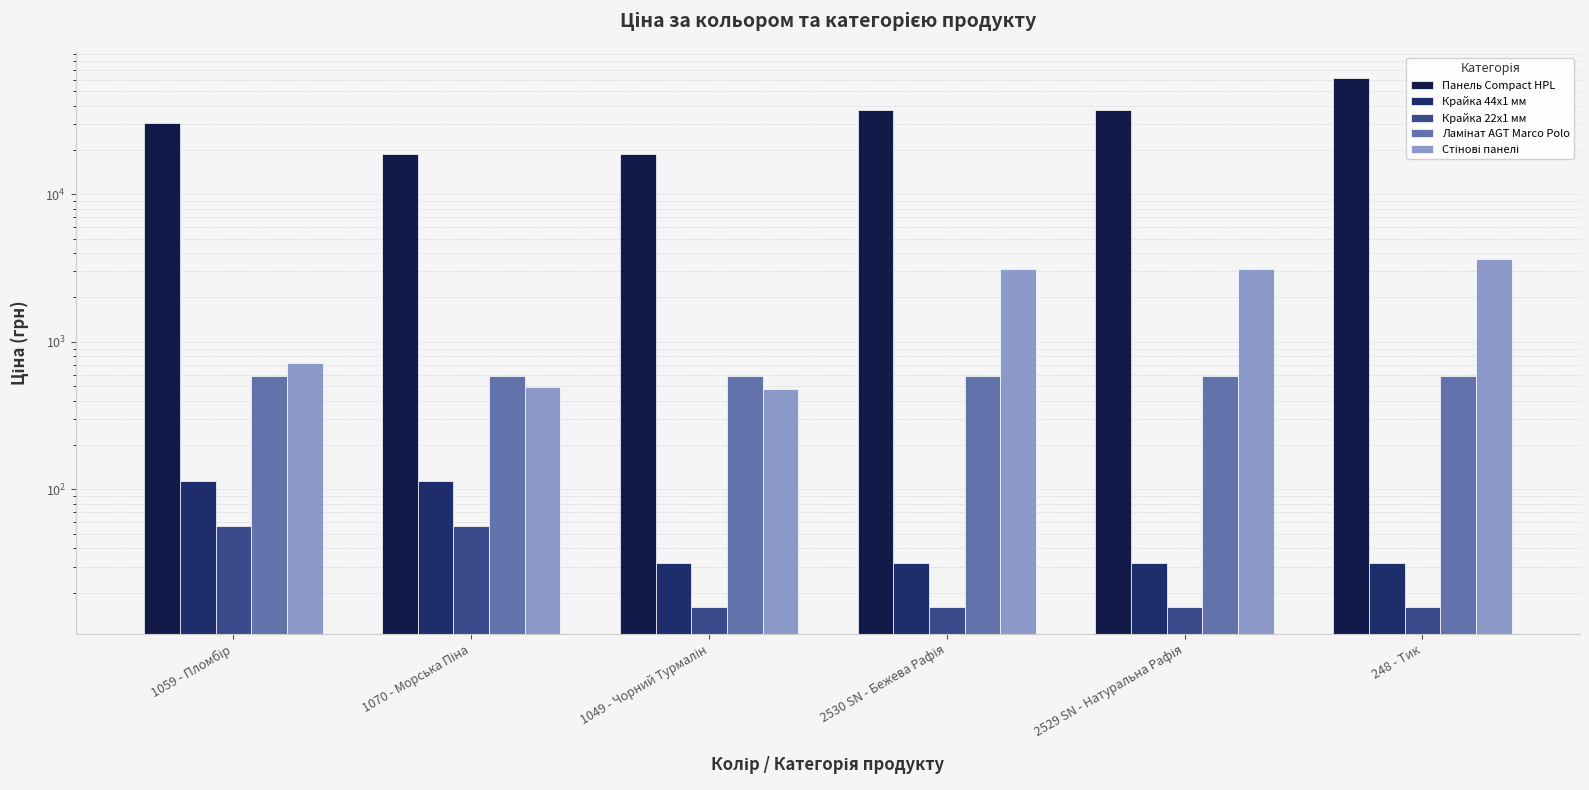

Reading right to left, list all the values displayed in this chart.

Панель Compact HPL: 61024.7	37343.0	37343.0	18671.5	18671.5	30512.3
Крайка 44x1 мм: 31.7	31.7	31.7	31.7	113.3	113.3
Крайка 22x1 мм: 15.9	15.9	15.9	15.9	56.7	56.7
Ламінат AGT Marco Polo: 586.0	586.0	586.0	586.0	586.0	586.0
Стінові панелі: 3622.2	3136.8	3136.8	482.1	491.7	719.6